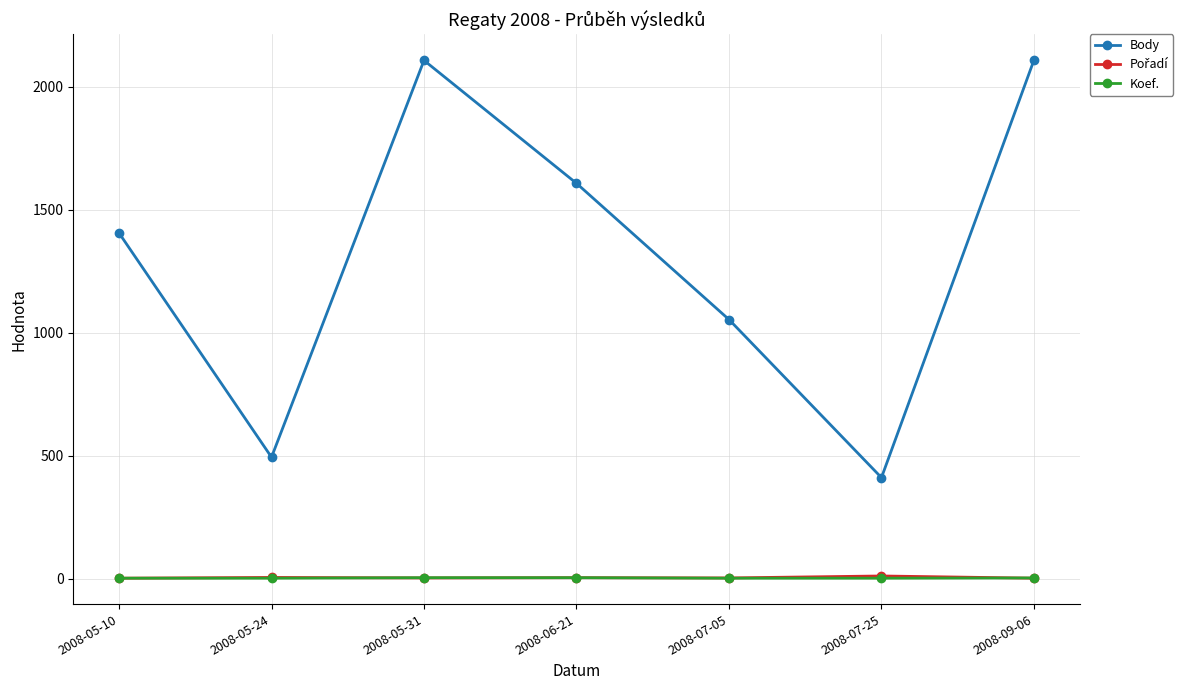

Which series changed the most between 2008-05-24 and 2008-07-05?

Body